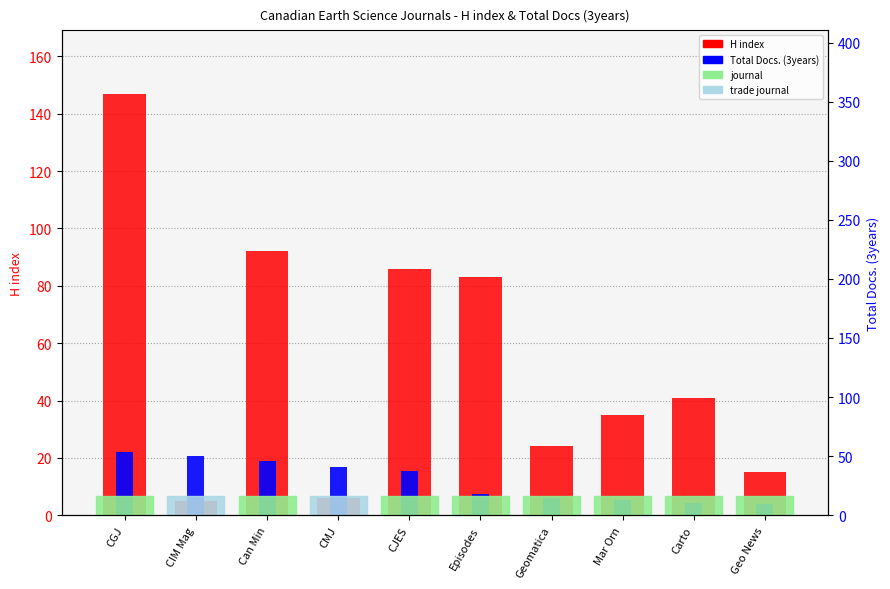

What is the label of the 7th bar from the right?

CMJ